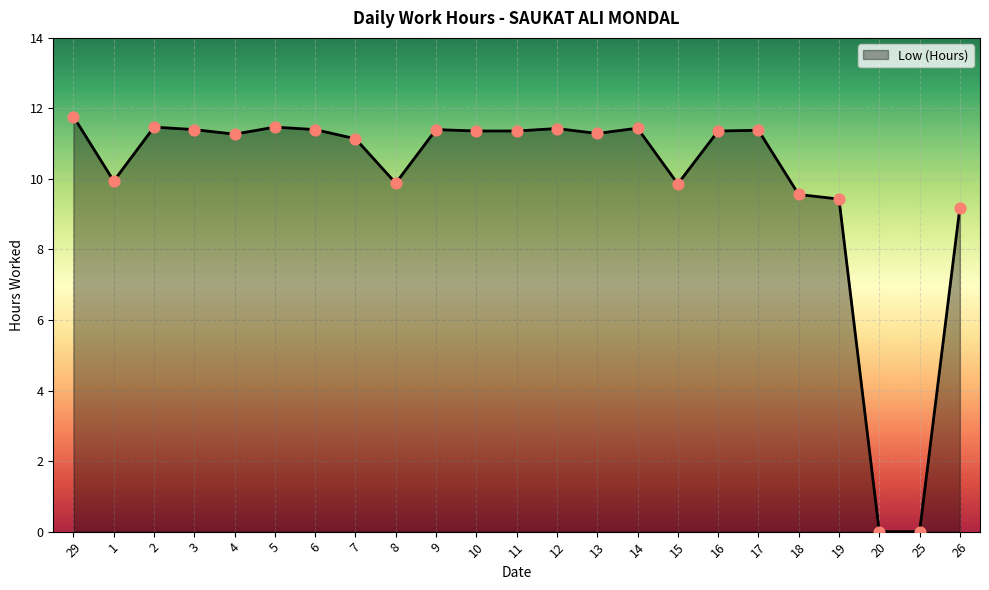

Approximately how many times larger is the value at 12 compared to 7?

1.0